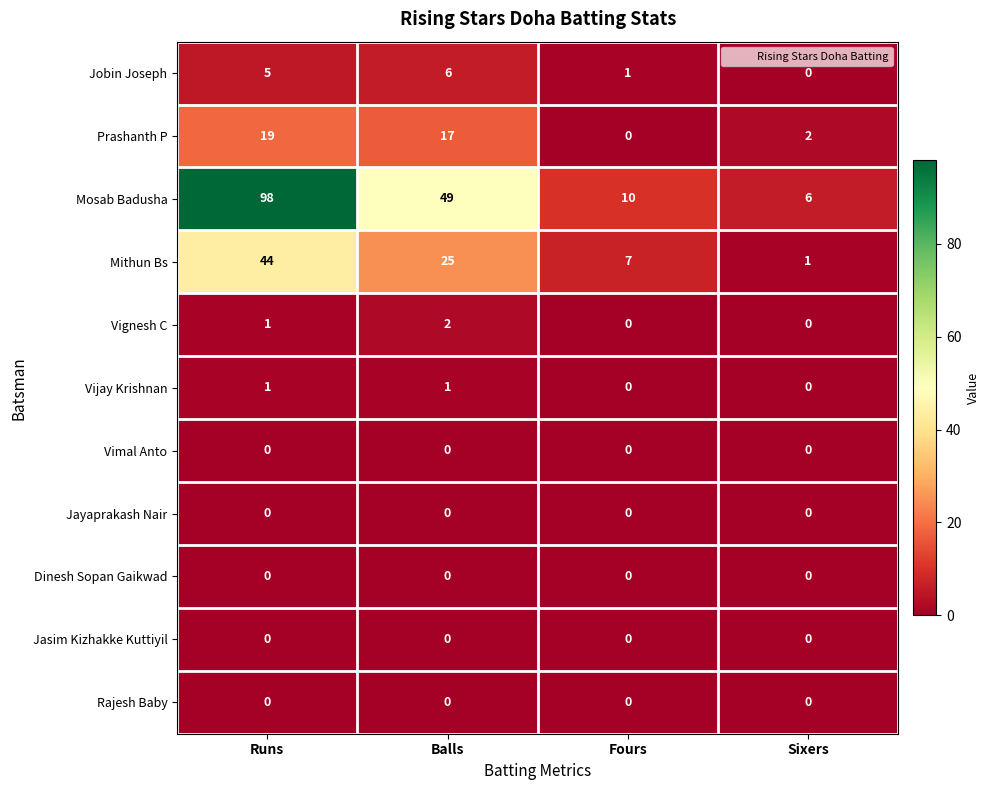

Where does the Prashanth P series first go above 17?

Runs